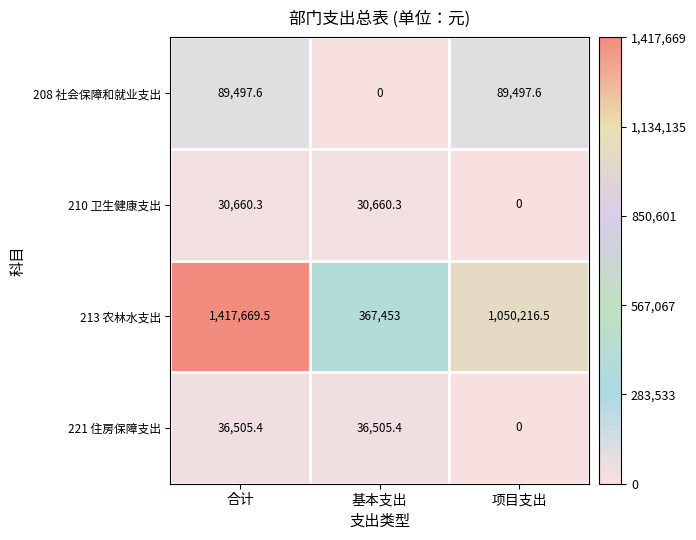

Which series has the widest spread of values?

213 农林水支出